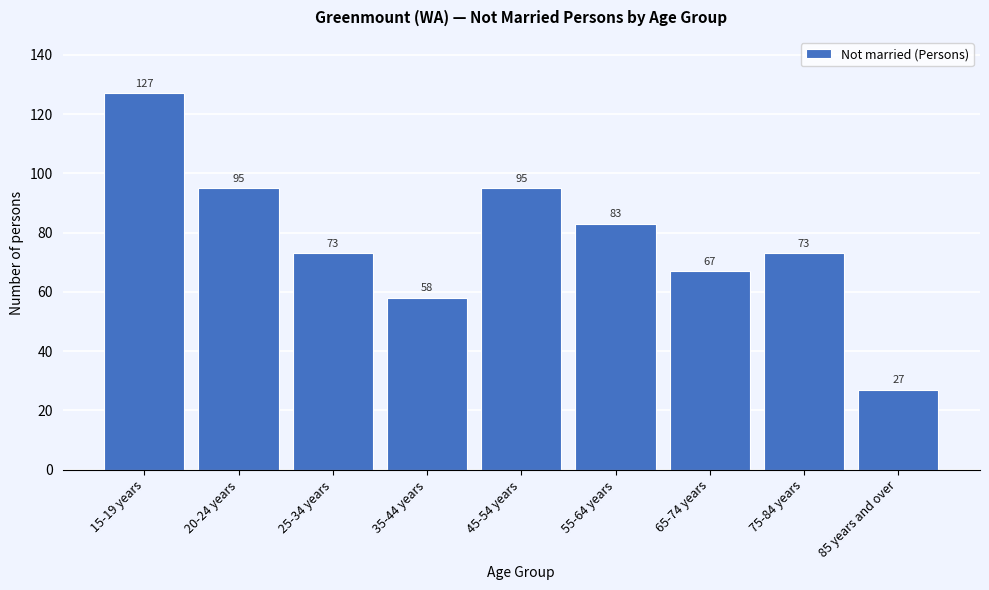

Reading left to right, what are all the values shown in this chart?

127	95	73	58	95	83	67	73	27